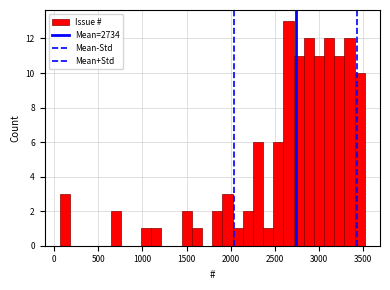

Read against the x-axis, roughly where is the centre of the tallest bar?

2650